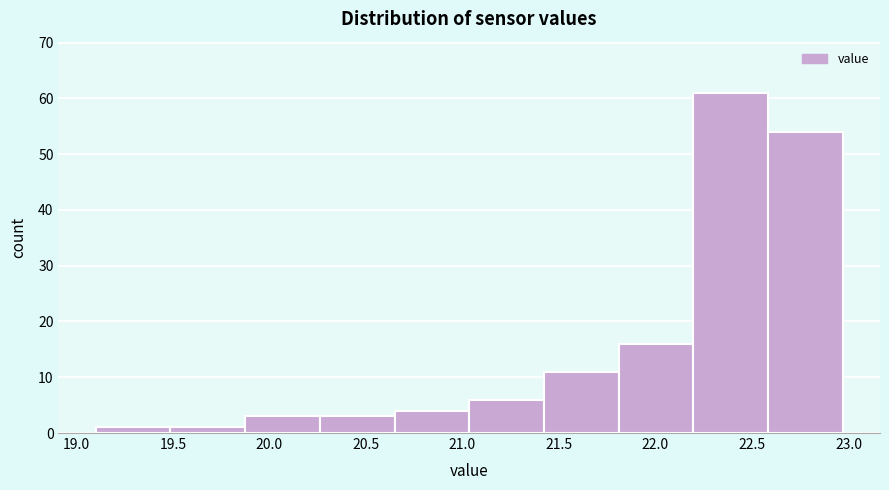

Which range on the x-axis has the tallest bar?

22.20 to 22.60